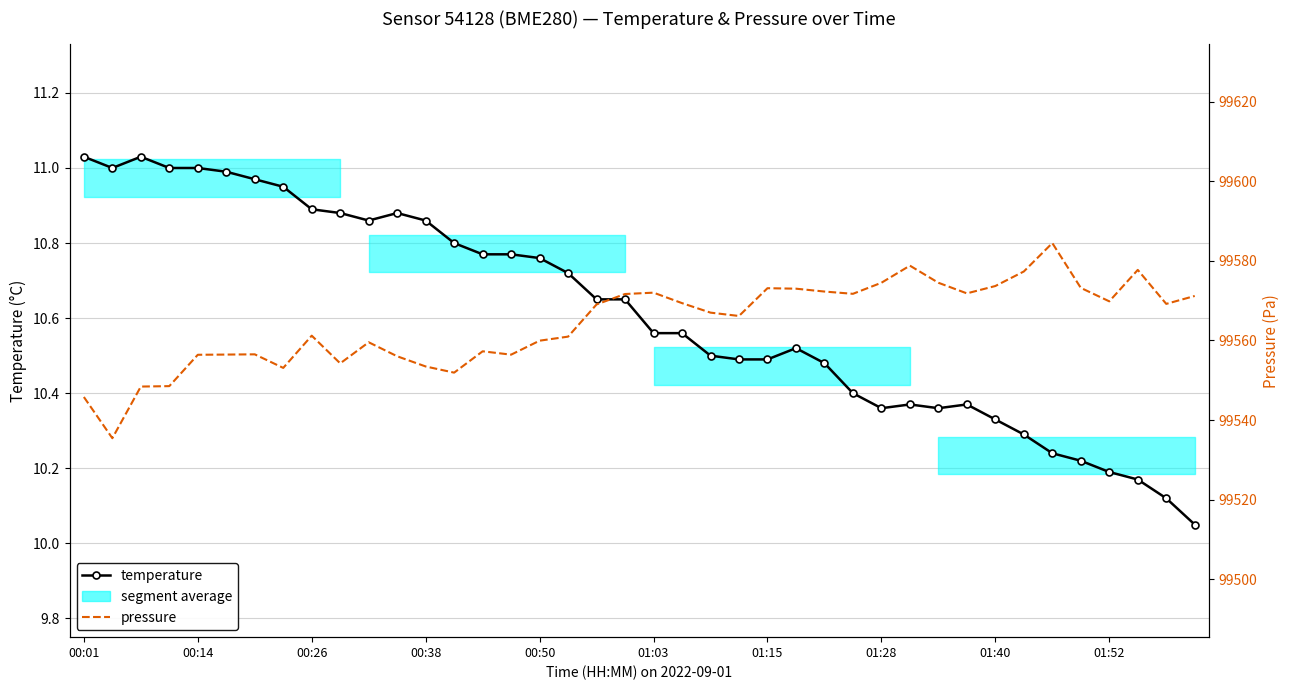

The temperature series shows 10.7 at 18. True or false?

True